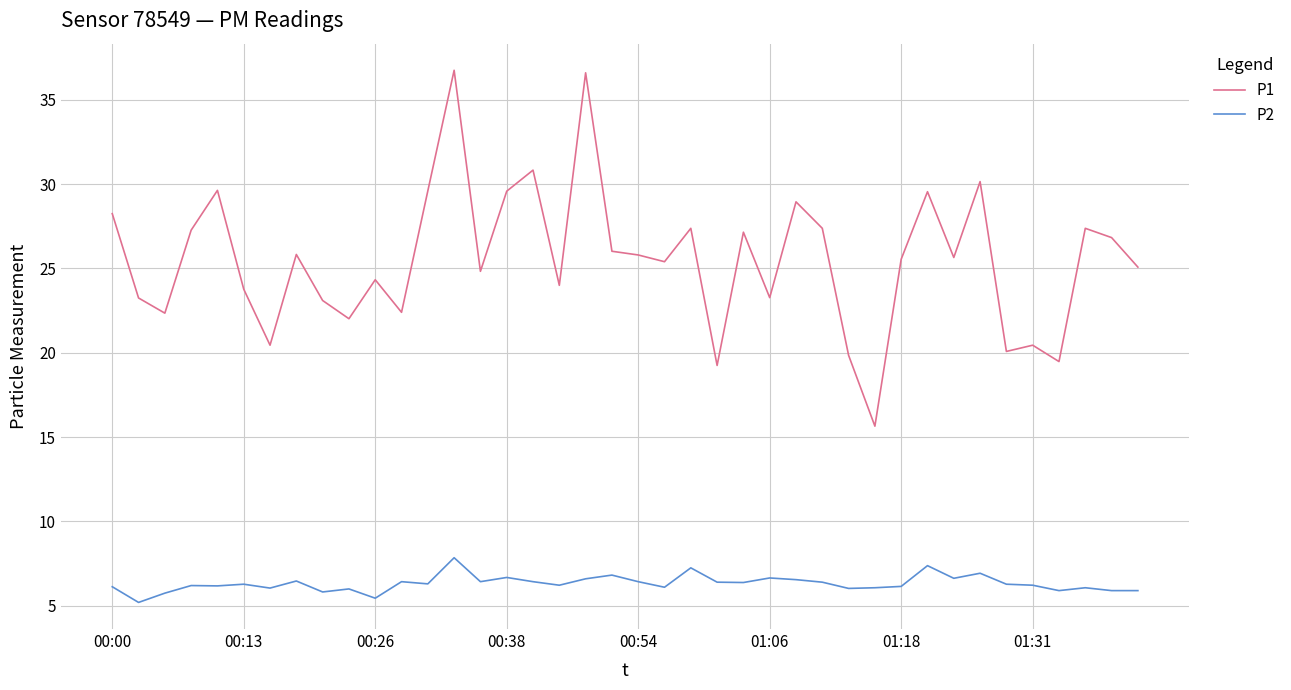

What is the maximum value for P1?

36.8